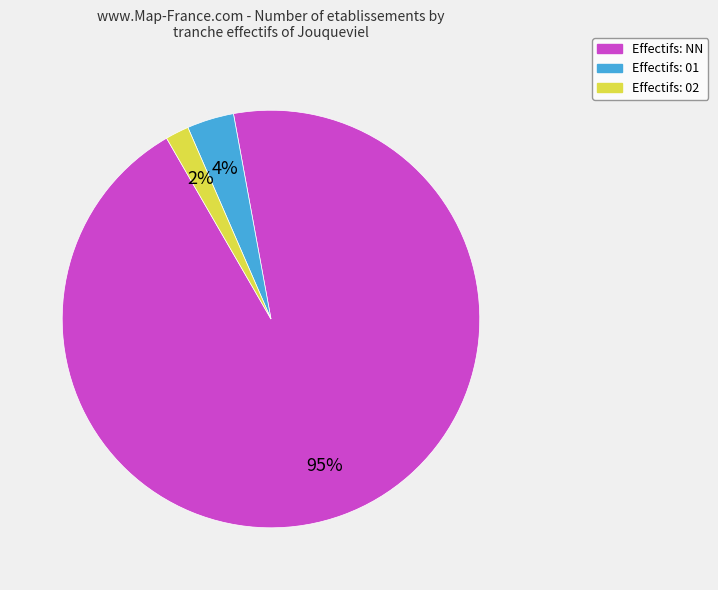

Is there a majority slice in this chart?

Yes